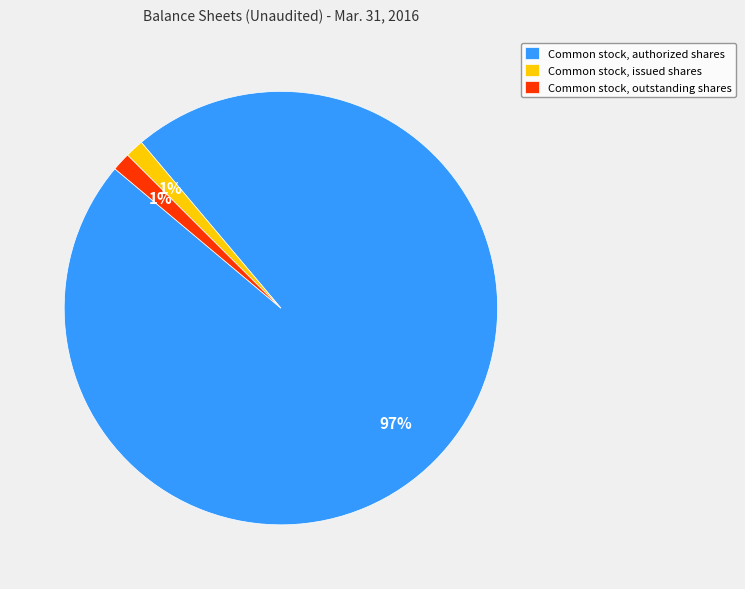

Which category accounts for the majority?

Common stock, authorized shares